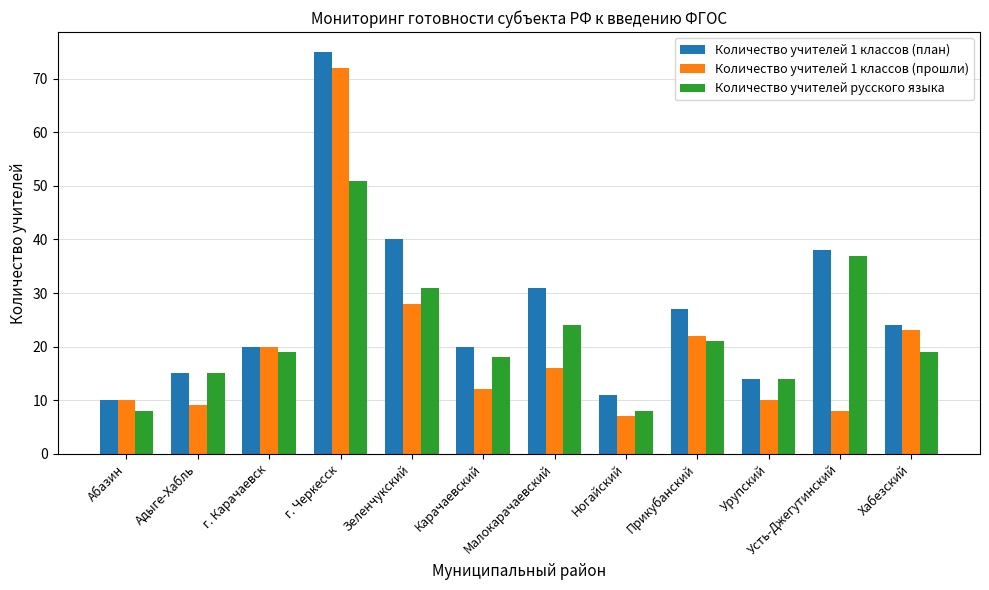

At how many categories does at least one series exceed 17?

8